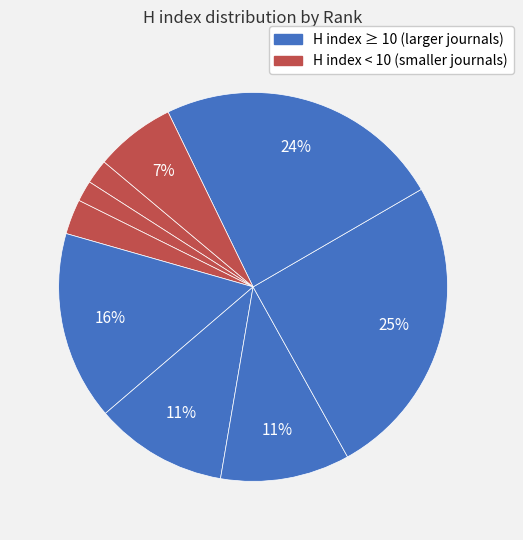

Count the number of slices in the pie.

9